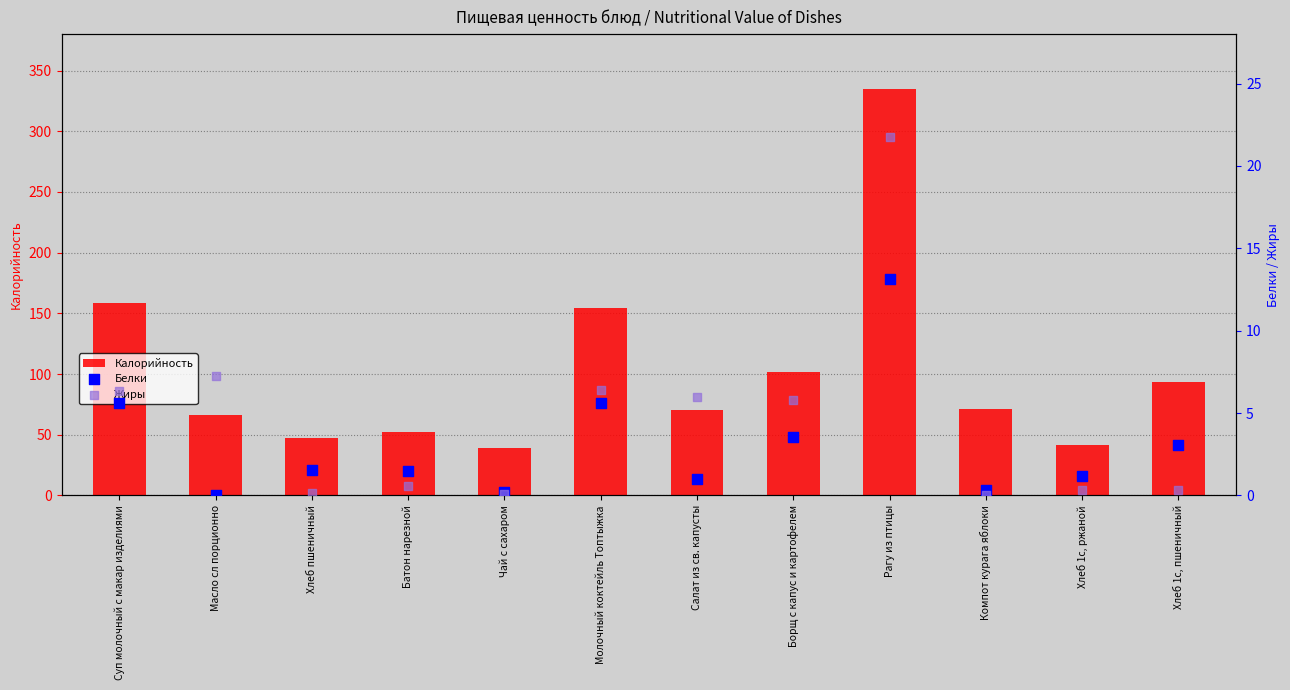

Is the value of Жиры at Хлеб пшеничный greater than the value of Калорийность at Молочный коктейль Топтыжка?

No